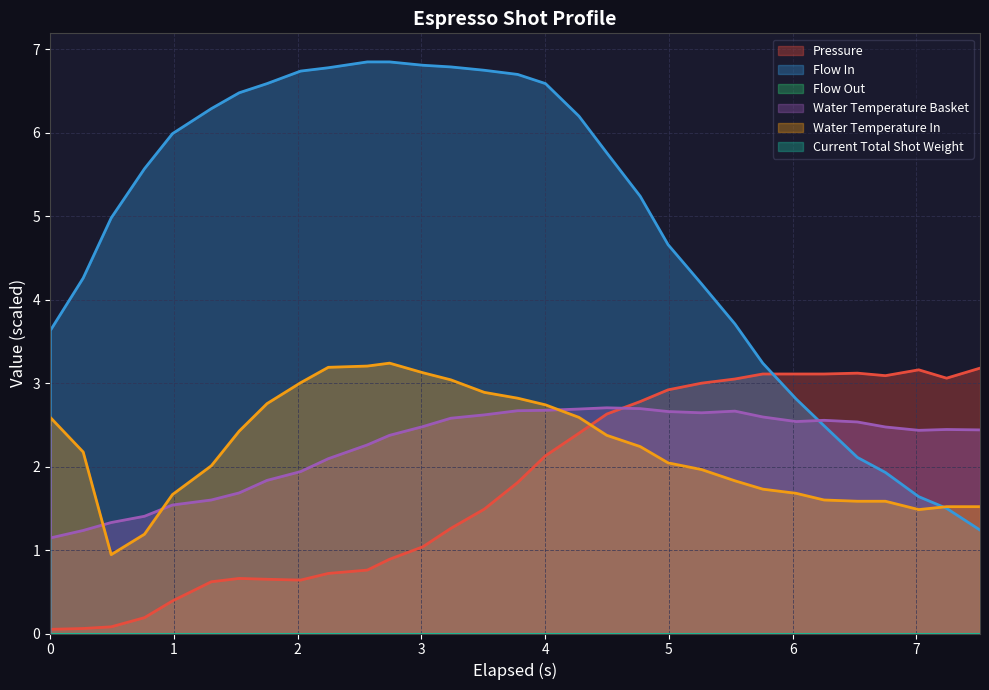

Is the value of pressure at 29 greater than the value of water_temperature_basket at 3?

Yes